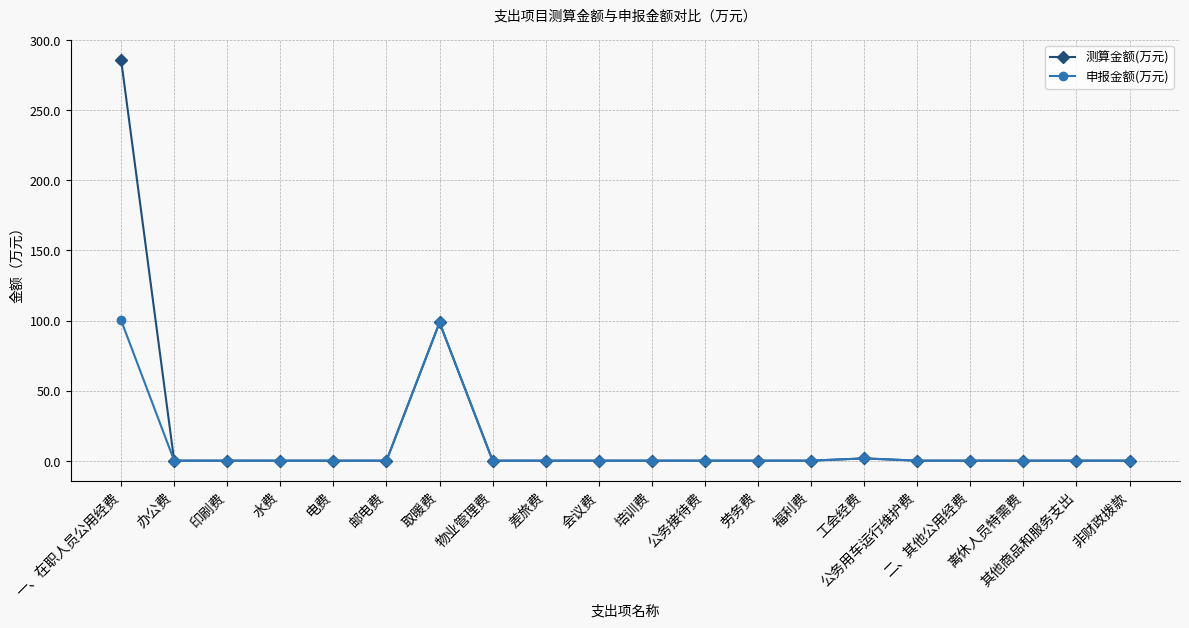

In 测算金额(万元), how many points are higher than both neighbors (excluding endpoints)?

2